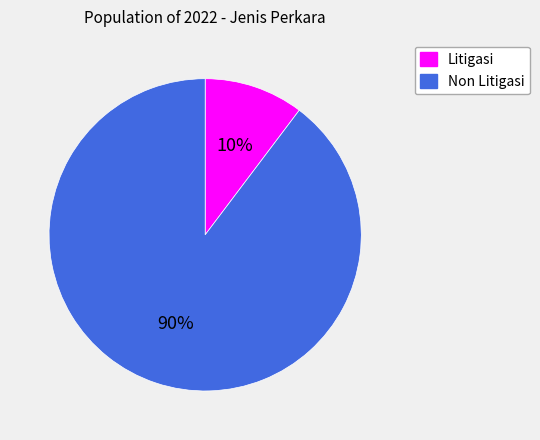

The Litigasi slice represents 10% of the pie. True or false?

True